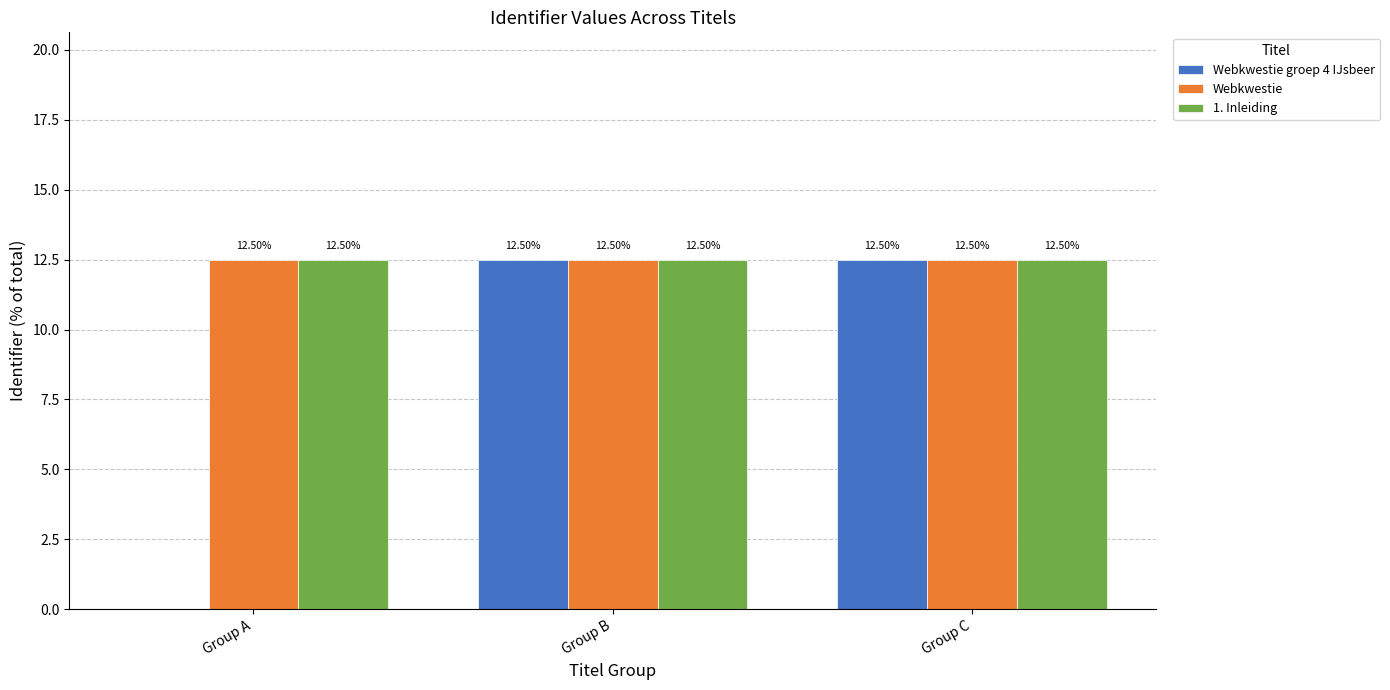

Which series has the widest spread of values?

Webkwestie groep 4 IJsbeer